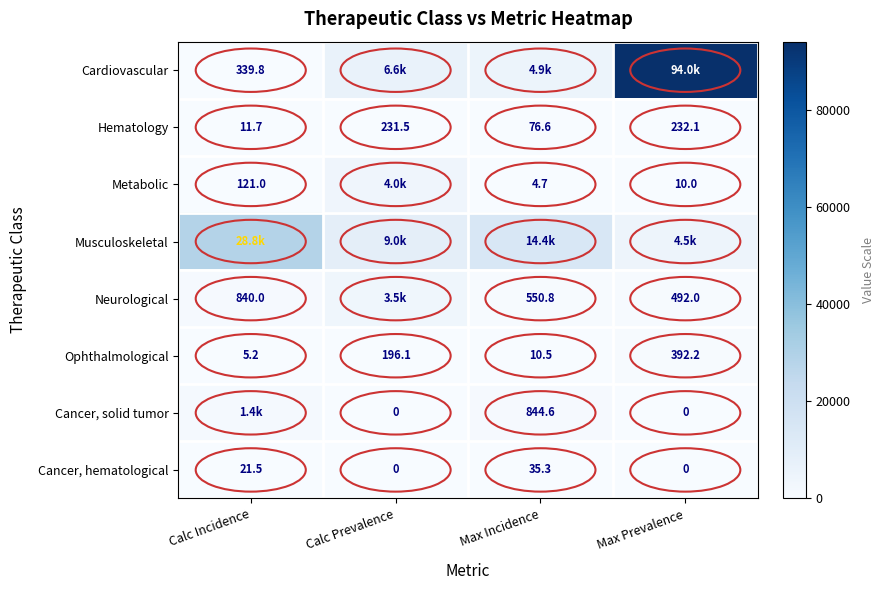

Count the number of categories in the chart.

4